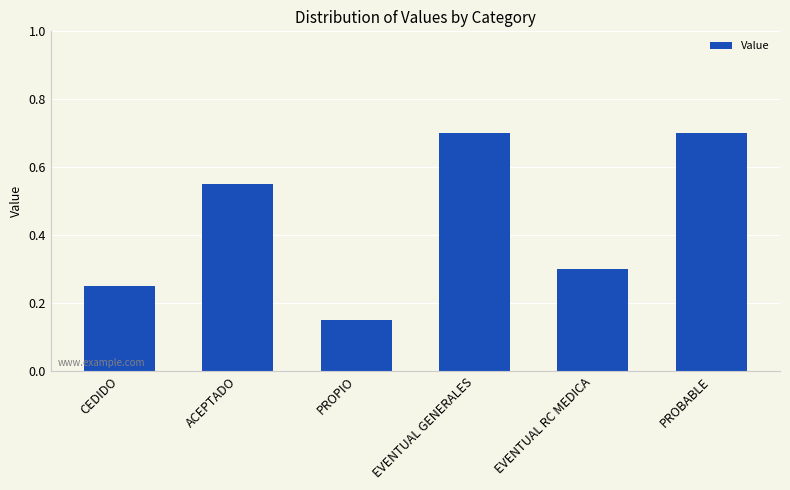

Does the chart contain any negative values?

No